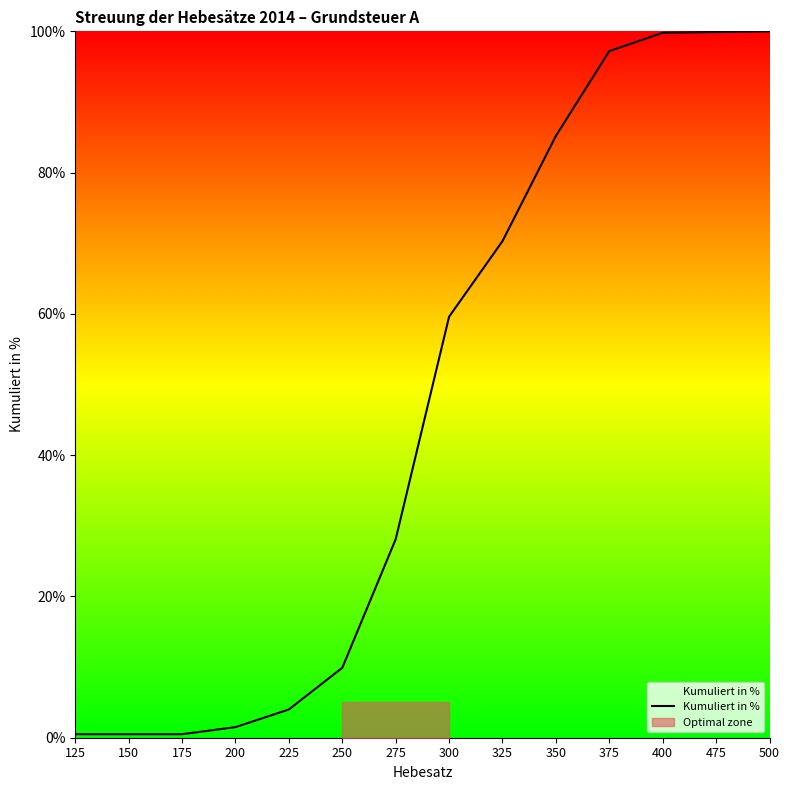

The chart shows a value of 70.3 at 325. True or false?

True